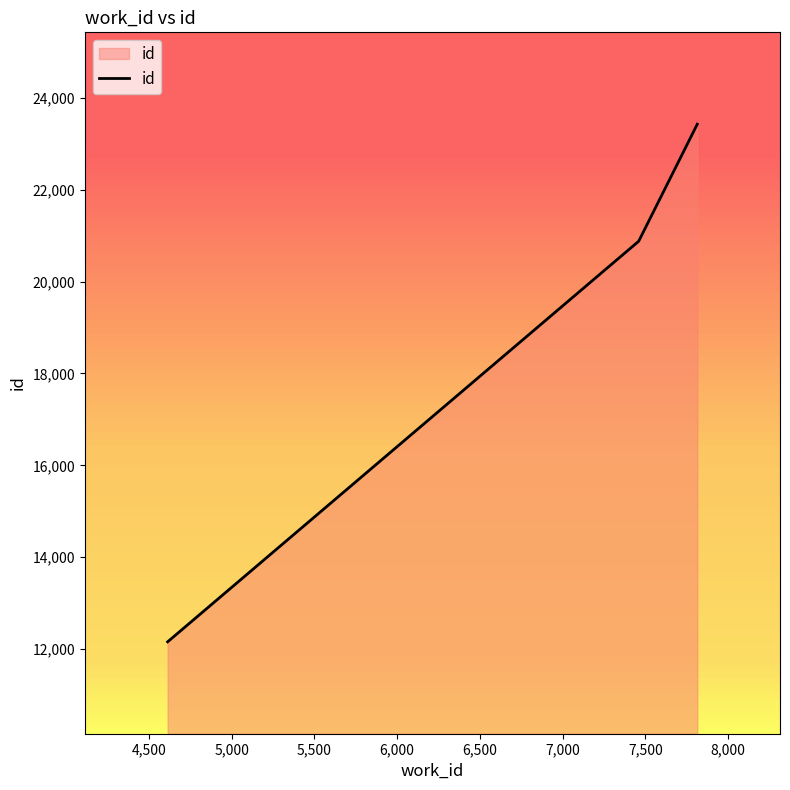

Reading left to right, transcribe all the data shown in this chart.

12159	20877	23423